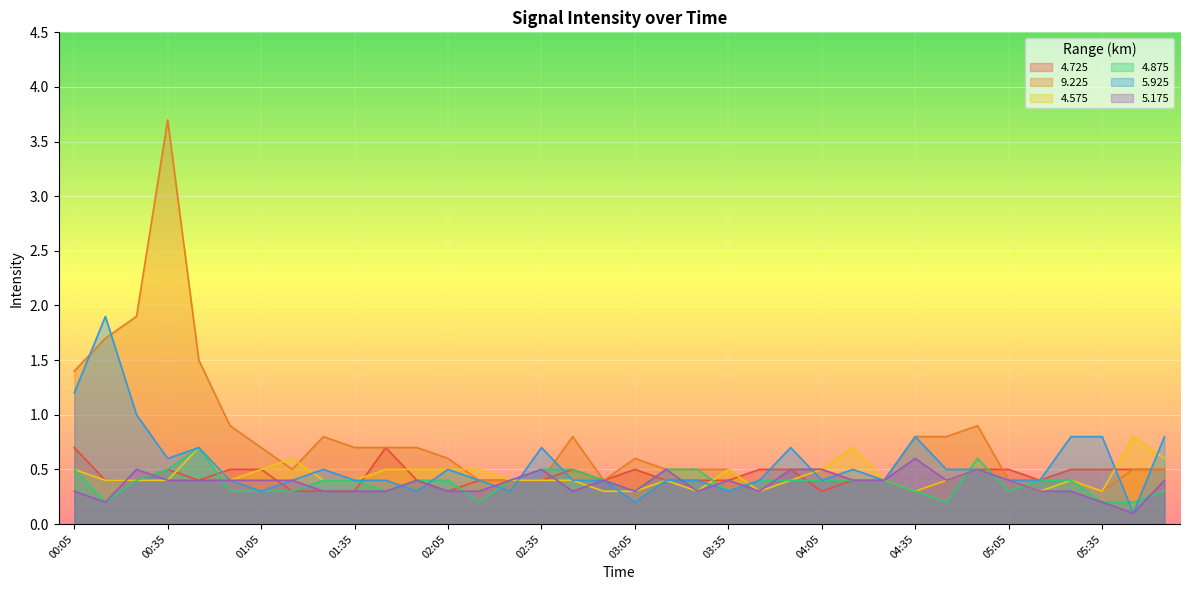

The 4.875 series shows 0.7 at 03:55. True or false?

False